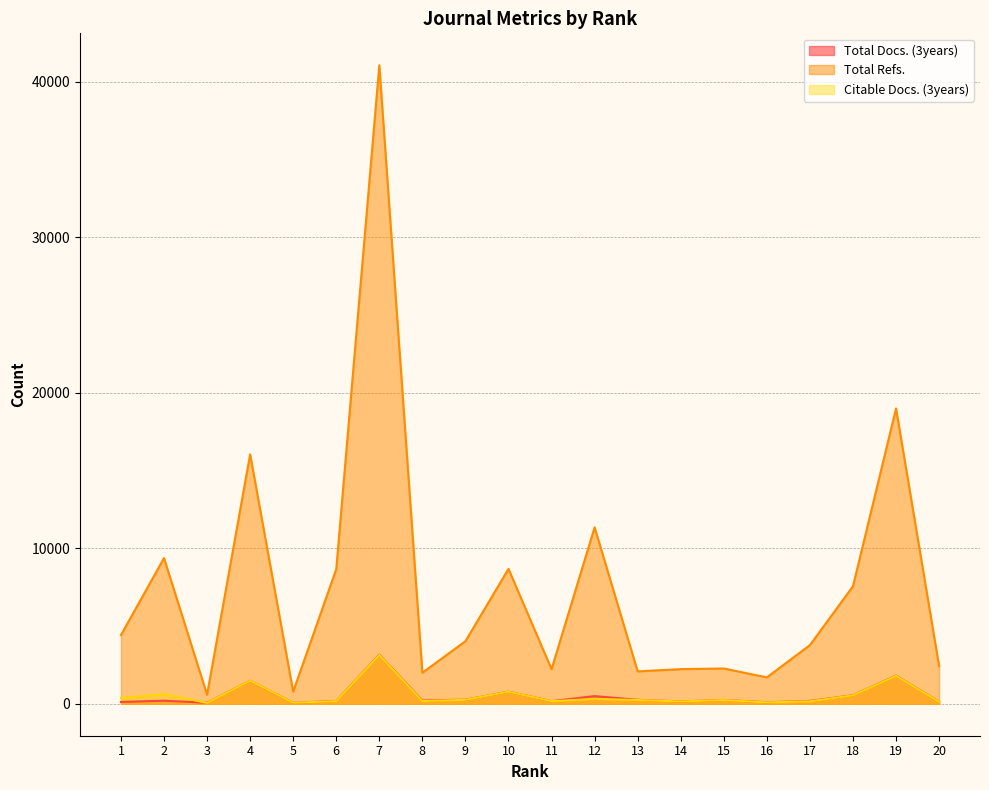

True or false: Citable Docs. (3years) and Total Refs. intersect in this chart.

False